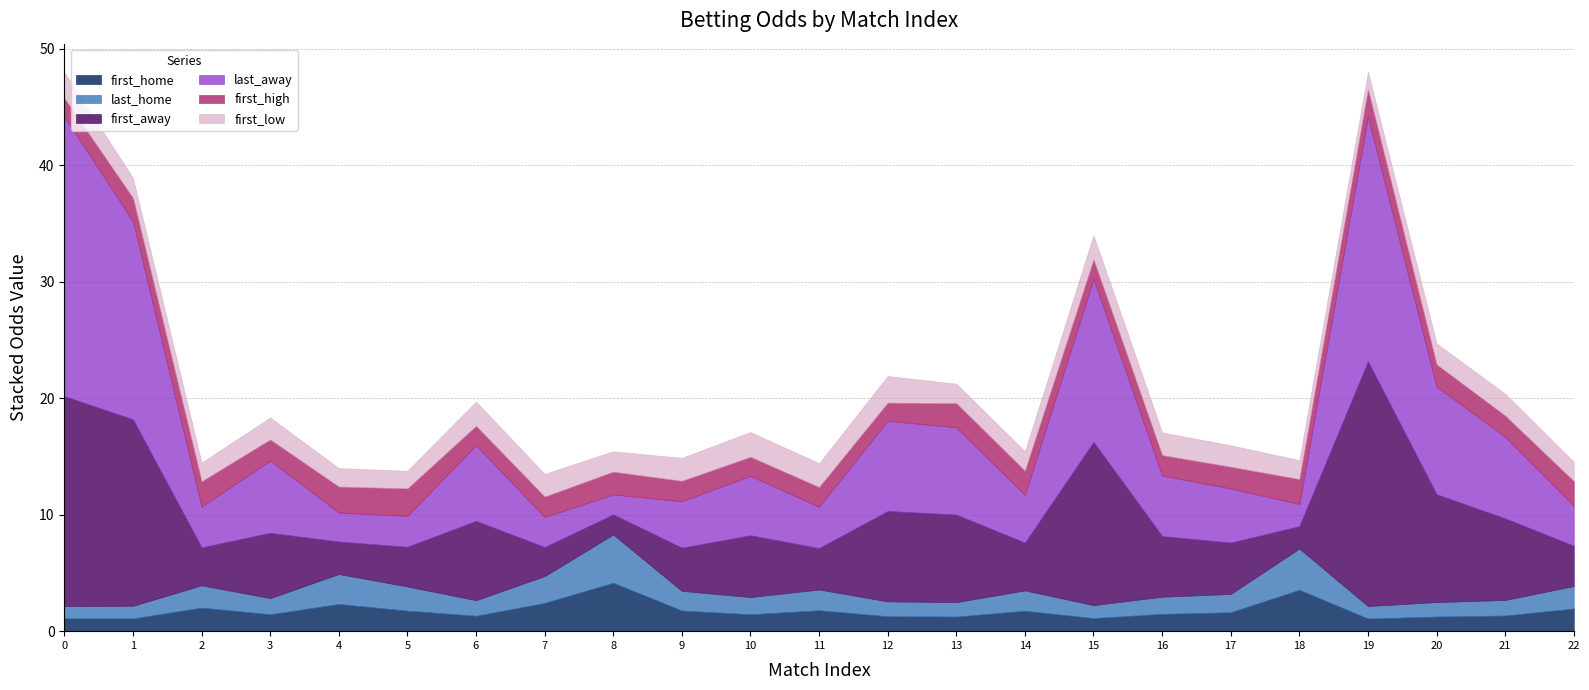

Which series has the largest total across all categories?

last_away